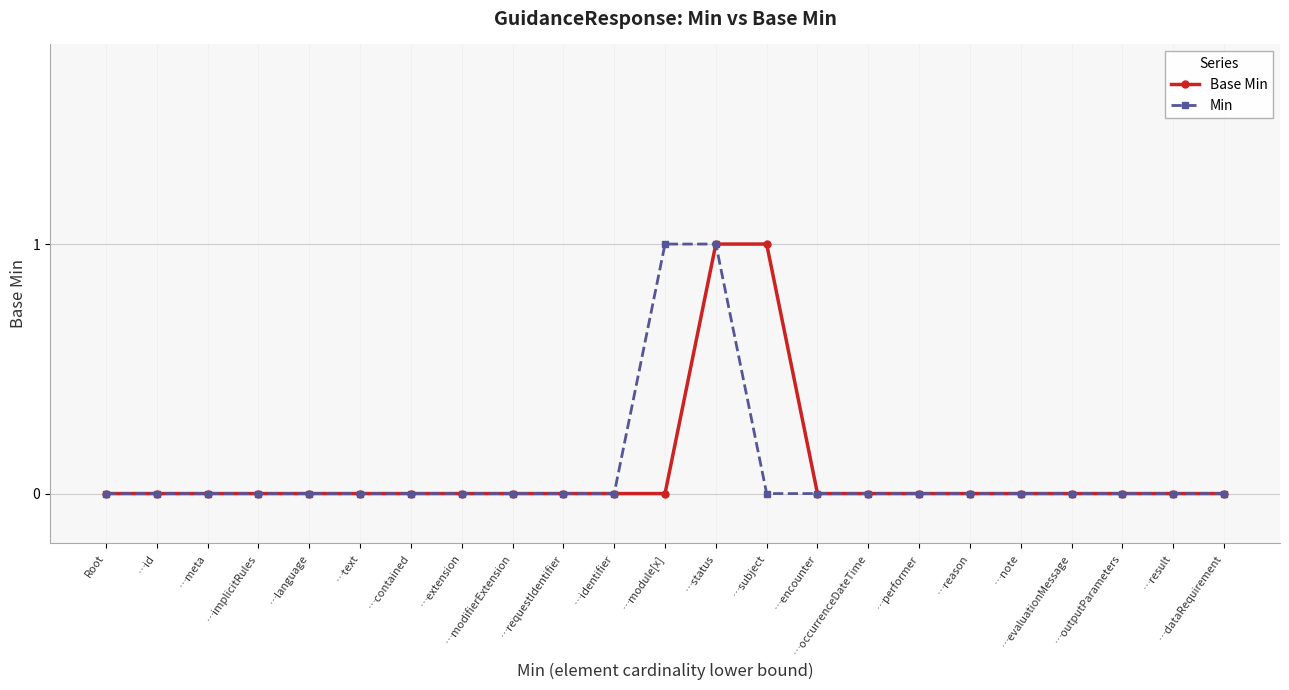

Reading left to right, what are all the values shown in this chart?

Base Min: Root=0	…id=0	…meta=0	…implicitRules=0	…language=0	…text=0	…contained=0	…extension=0	…modifierExtension=0	…requestIdentifier=0	…identifier=0	…module[x]=0	…status=1	…subject=1	…encounter=0	…occurrenceDateTime=0	…performer=0	…reason=0	…note=0	…evaluationMessage=0	…outputParameters=0	…result=0	…dataRequirement=0
Min: Root=0	…id=0	…meta=0	…implicitRules=0	…language=0	…text=0	…contained=0	…extension=0	…modifierExtension=0	…requestIdentifier=0	…identifier=0	…module[x]=1	…status=1	…subject=0	…encounter=0	…occurrenceDateTime=0	…performer=0	…reason=0	…note=0	…evaluationMessage=0	…outputParameters=0	…result=0	…dataRequirement=0